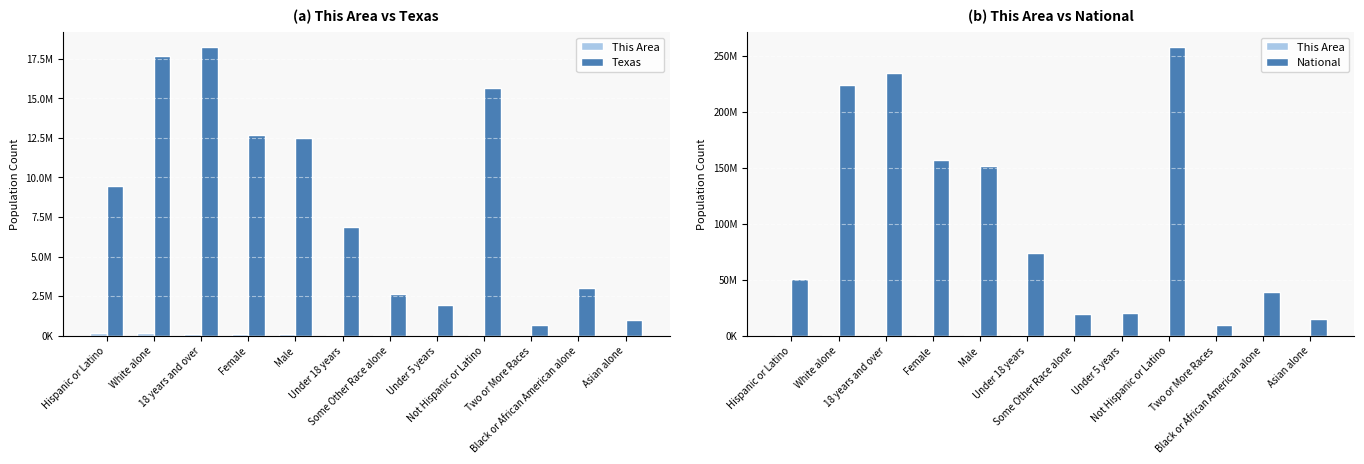

Which series has the largest total across all categories?

National